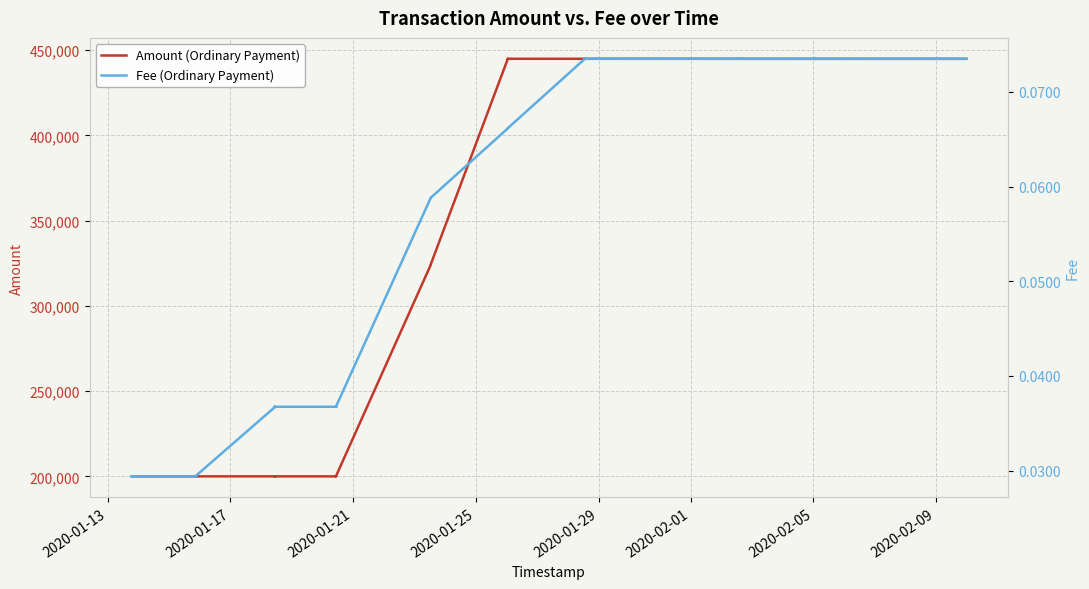

Reading right to left, what are all the values shown in this chart?

Amount (Ordinary Payment): 444917.6	444917.6	444927.0	444927.0	444936.5	444936.4	444945.9	444945.8	444955.3	444955.2	444964.7	444964.6	444973.6	444973.5	323981.4	323981.3	199986.5	199986.5	199991.3	199991.2	199995.6	199995.6	199999.4	199999.3
Fee (Ordinary Payment): 0.1	0.1	0.1	0.1	0.1	0.1	0.1	0.1	0.1	0.1	0.1	0.1	0.1	0.1	0.1	0.1	0.0	0.0	0.0	0.0	0.0	0.0	0.0	0.0